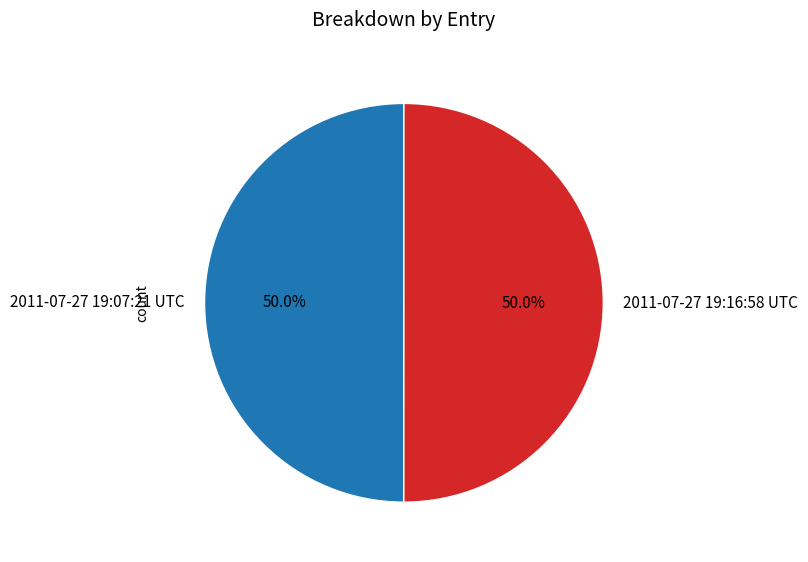

Approximately how many times larger is the value at 2011-07-27 19:16:58 UTC compared to 2011-07-27 19:07:21 UTC?

1.0